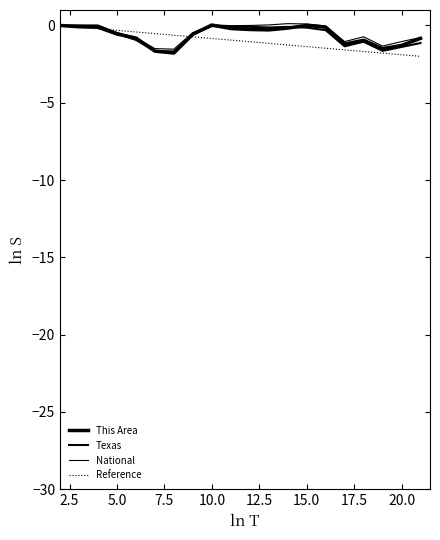

How many lines are shown in the chart?

4